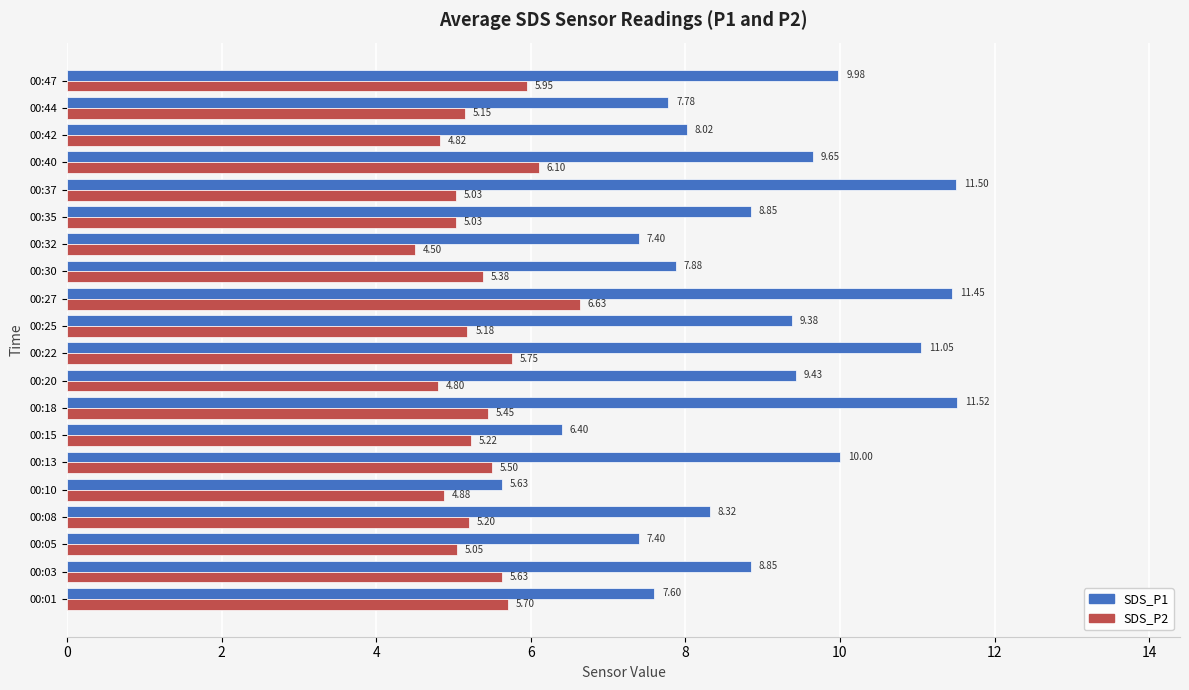

List the series in order of their peak value, highest first.

SDS_P1, SDS_P2